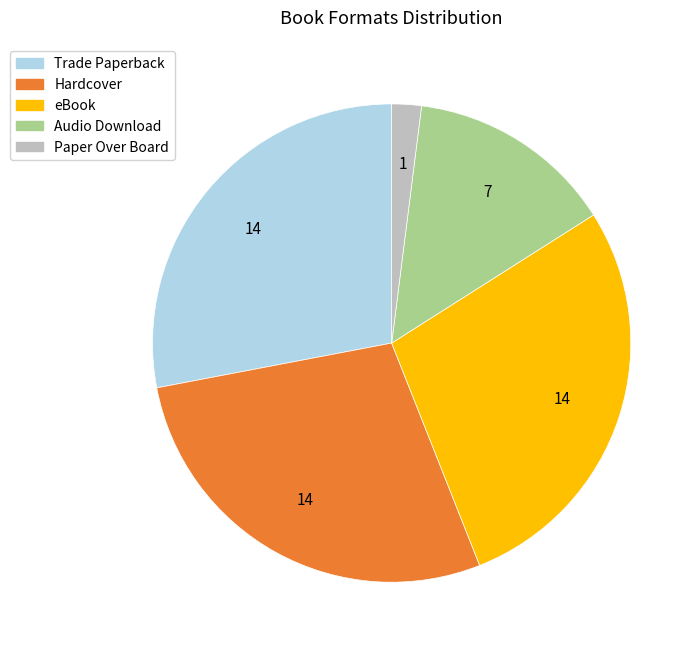

What is the smallest slice in the pie chart?

Paper Over Board